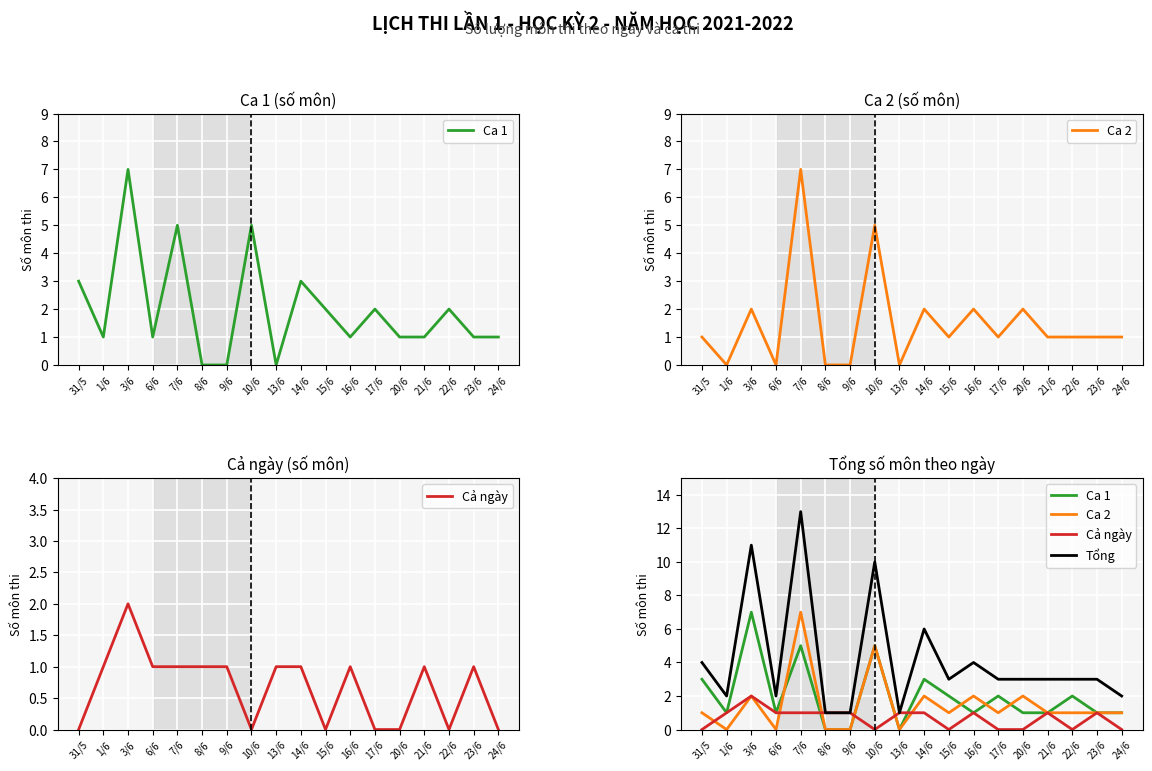

What is the total value across all series at 16/6?

8